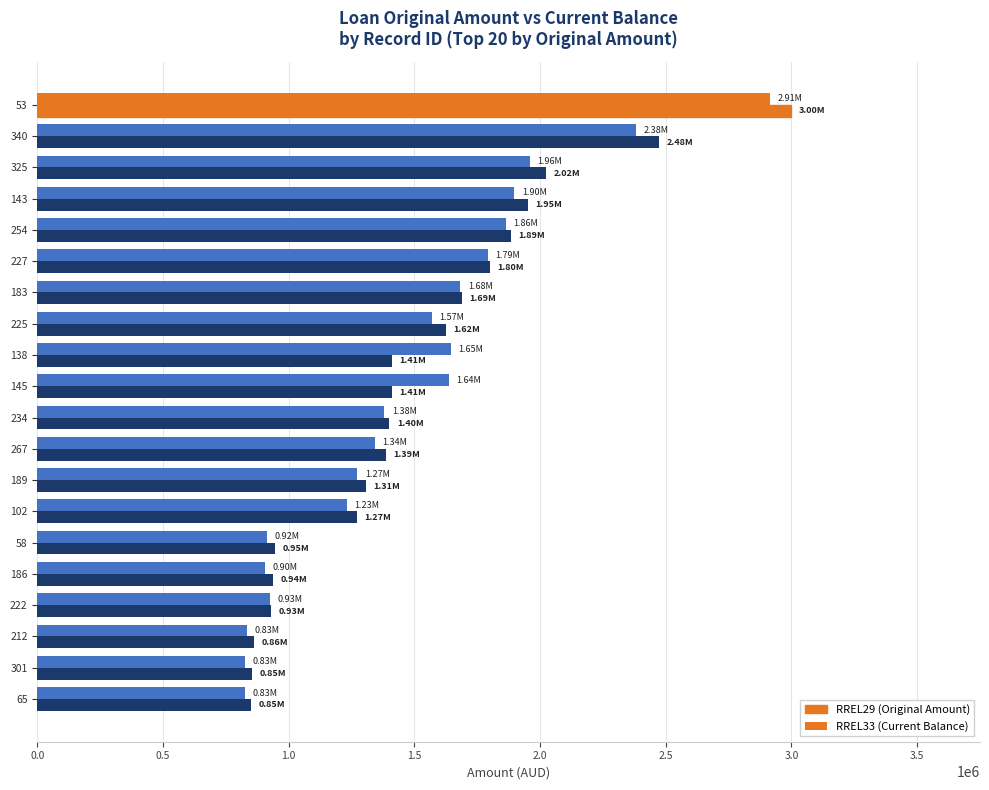

How many series are shown in this chart?

2